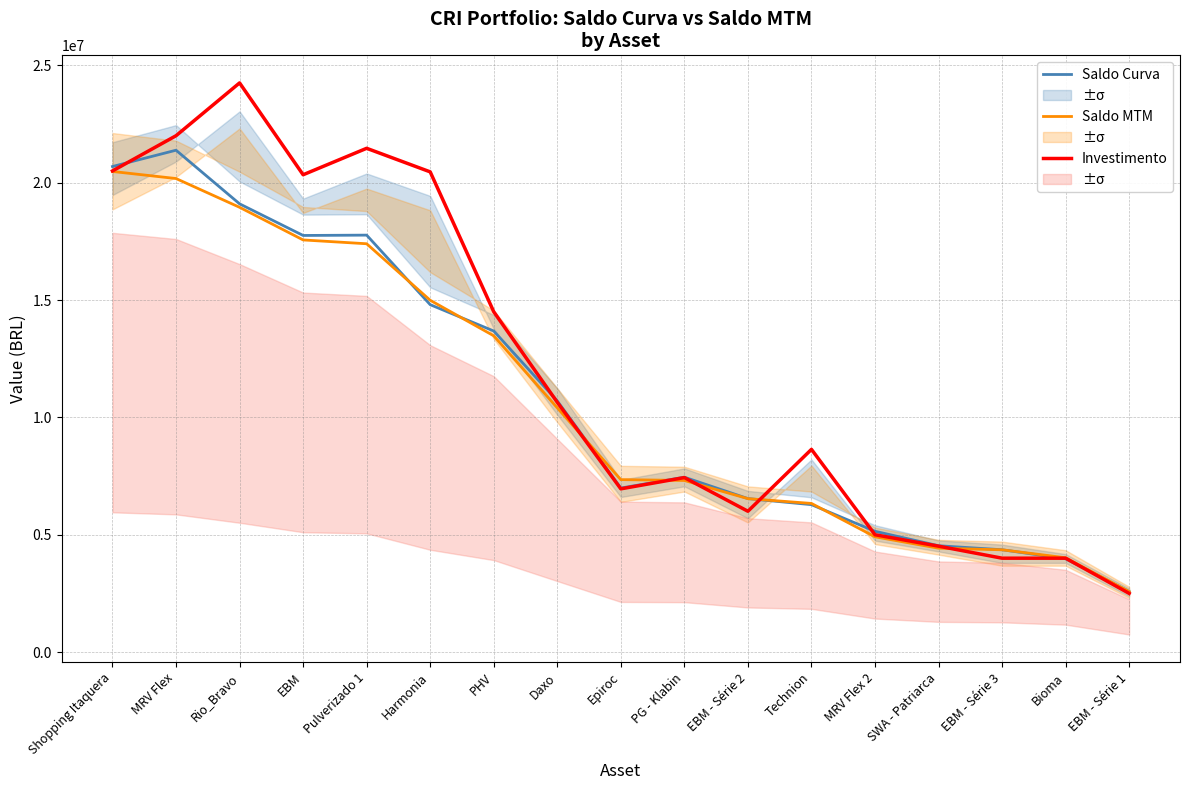

What position from the left is Shopping Itaquera?

1